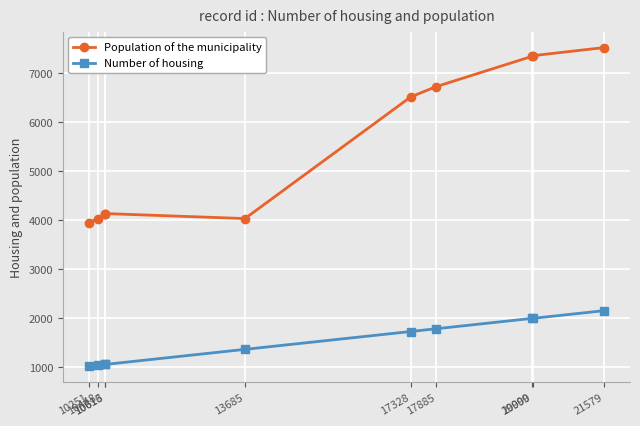

Which category has the highest value across all series?

21579